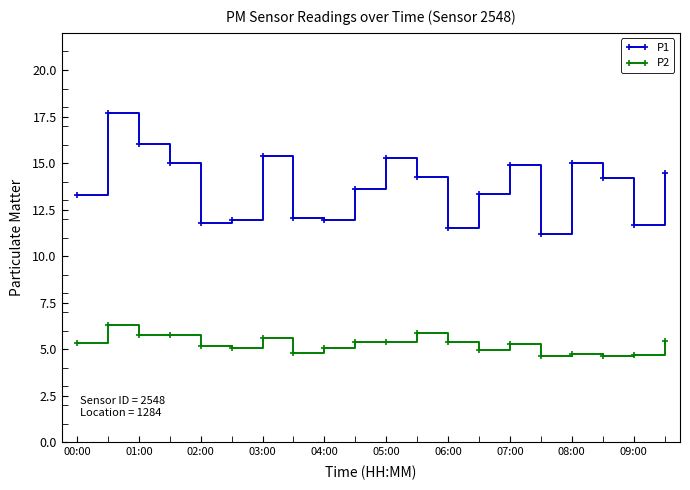

True or false: P2 and P1 cross at least once.

False